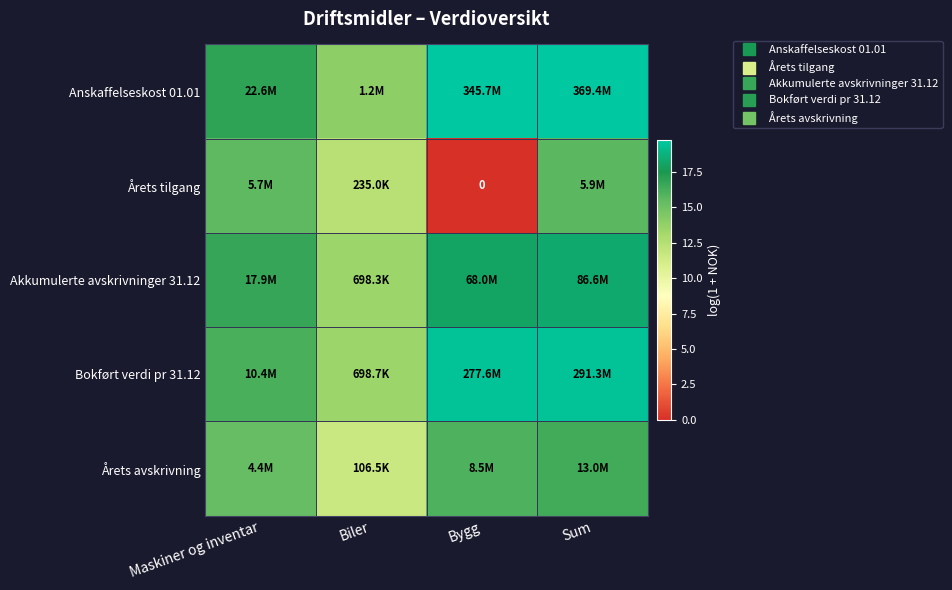

Read the Akkumulerte avskrivninger 31.12 value at Maskiner og inventar.

16.7